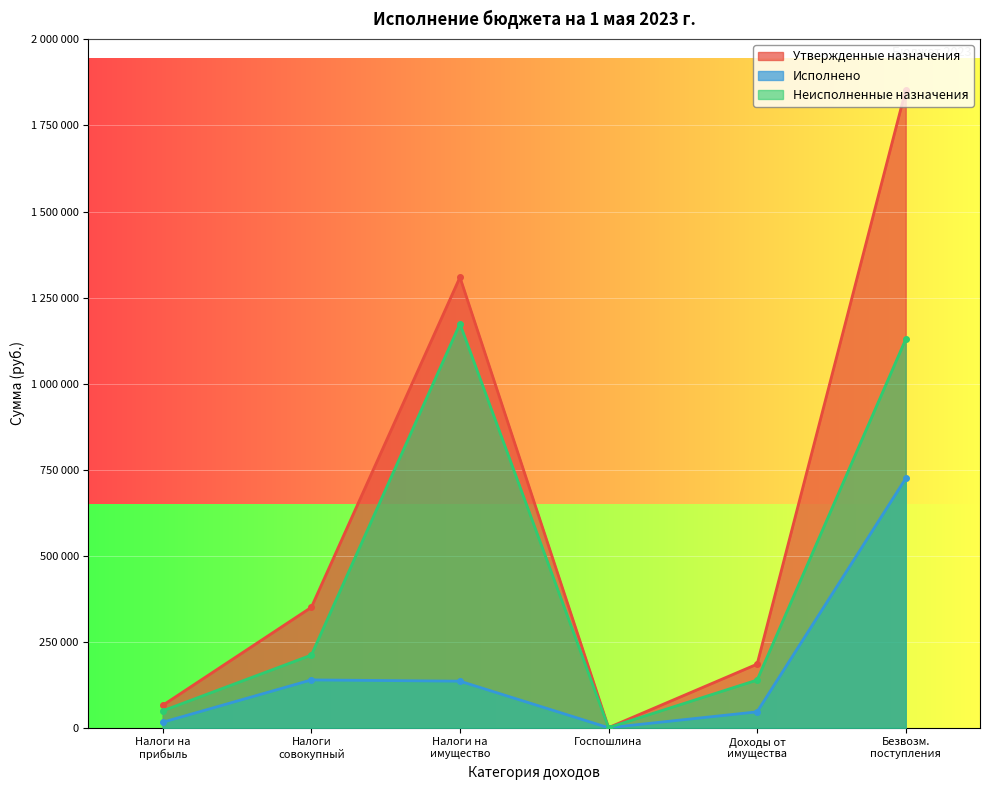

What is the maximum value shown in the chart?

1852945.0